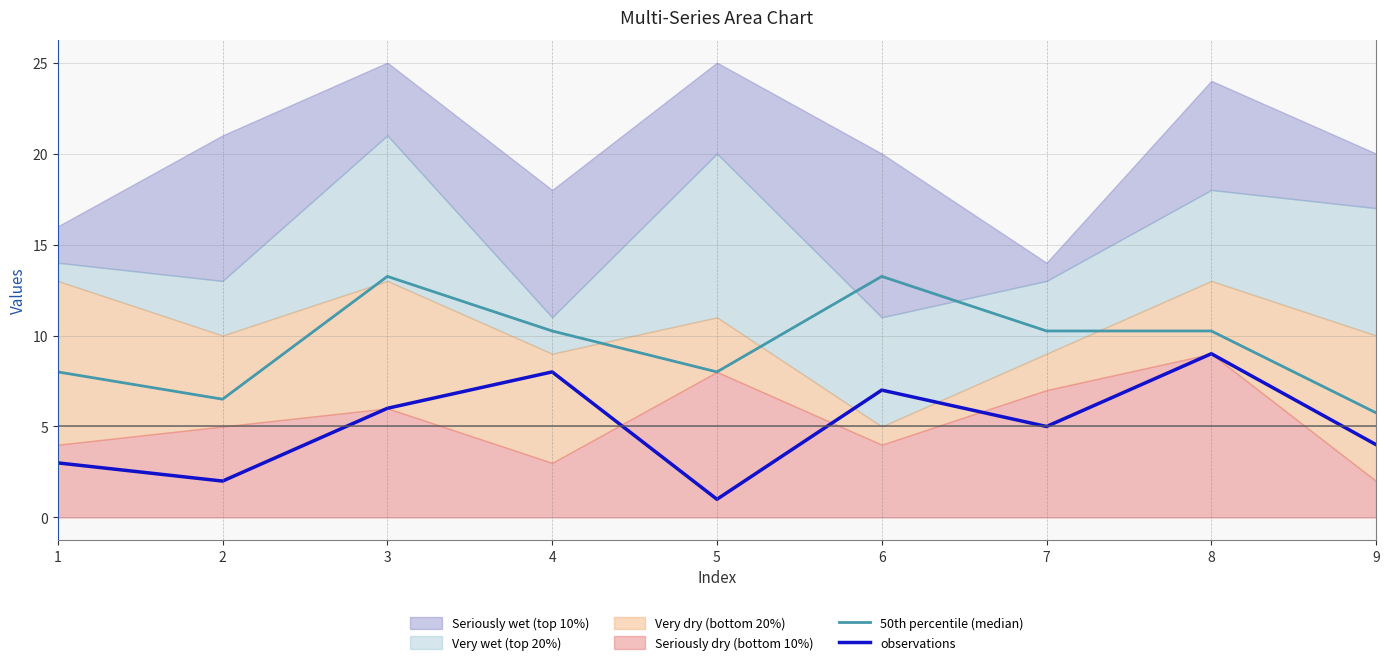

How many lines are shown in the chart?

2